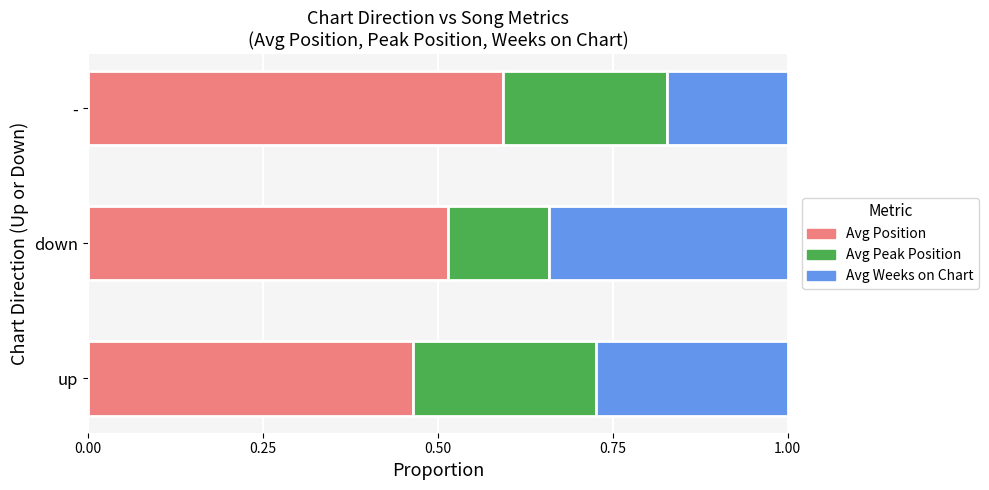

What is the sum of all Avg Position values?

1.6